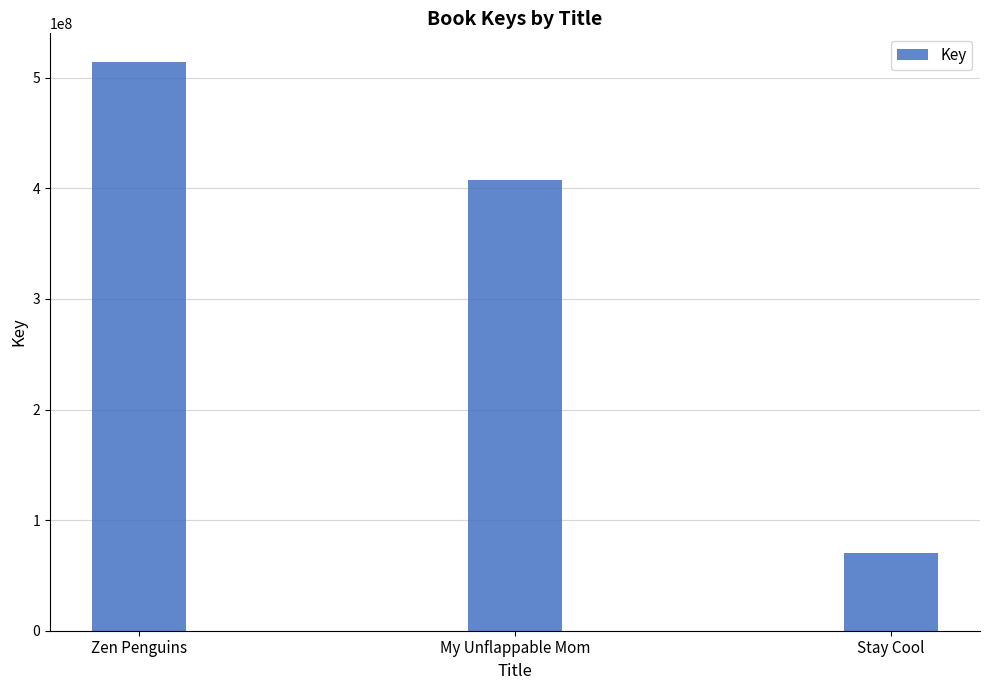

Approximately how many times larger is the value at Zen Penguins compared to Stay Cool?

7.3